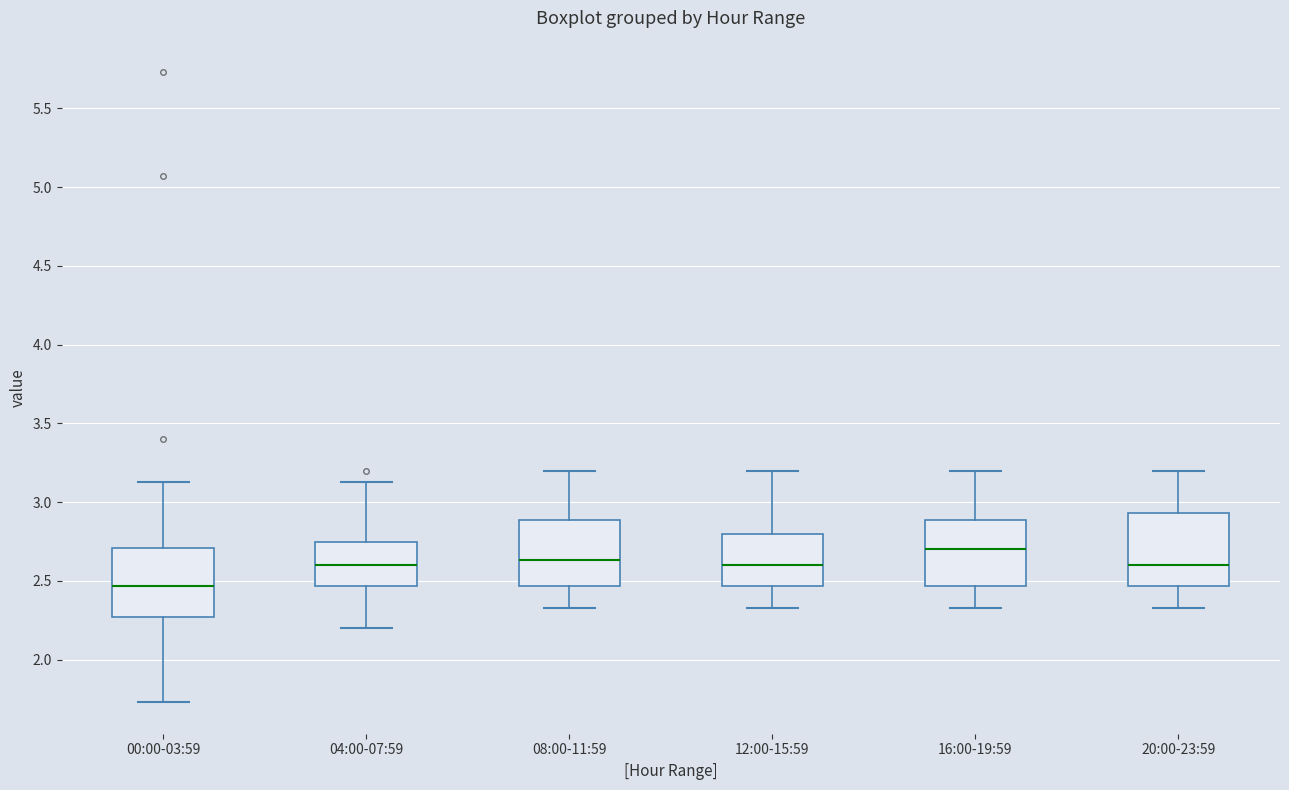

Which box's median line is the highest?

16:00-19:59